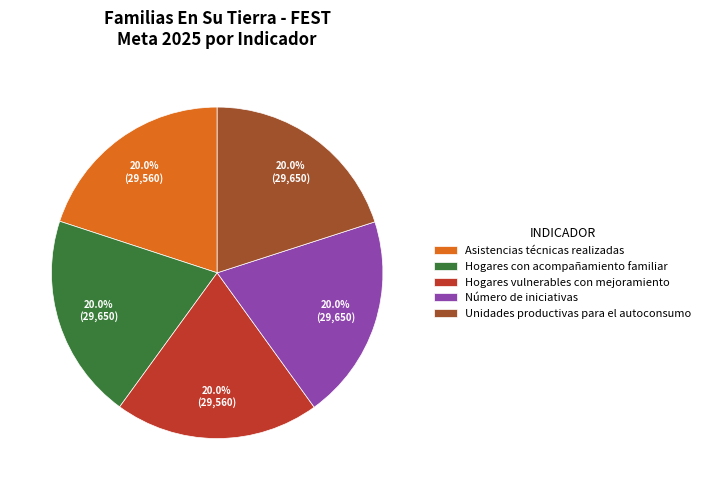

Is there any slice that represents more than half of the pie?

No